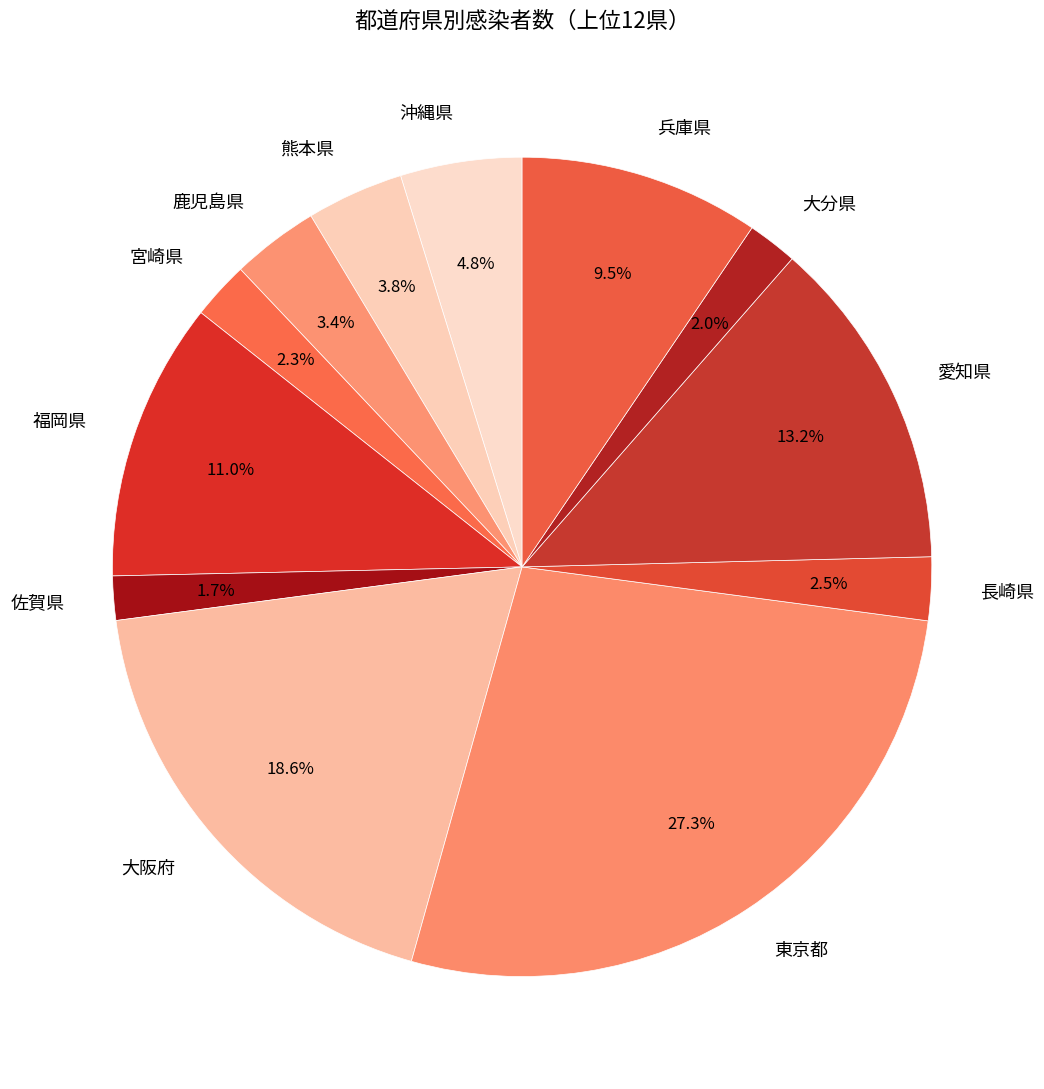

How many segments does this pie chart have?

12